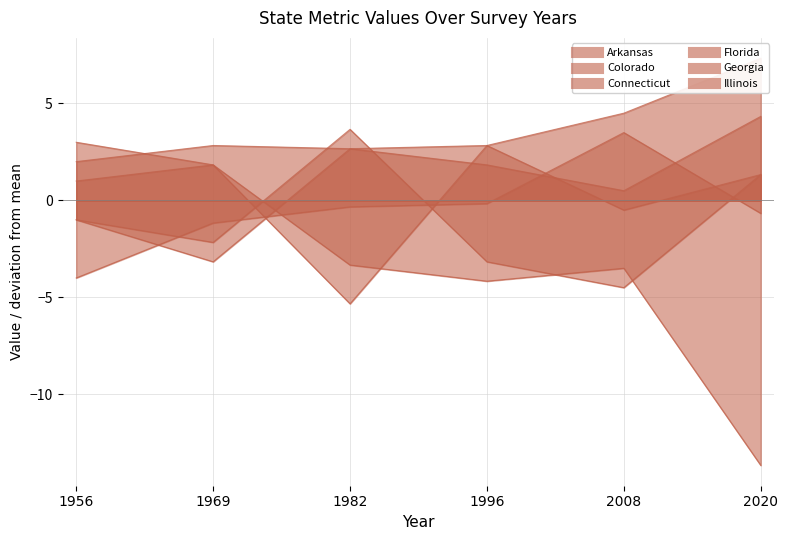

The value of Georgia at 1996 is 3. True or false?

False